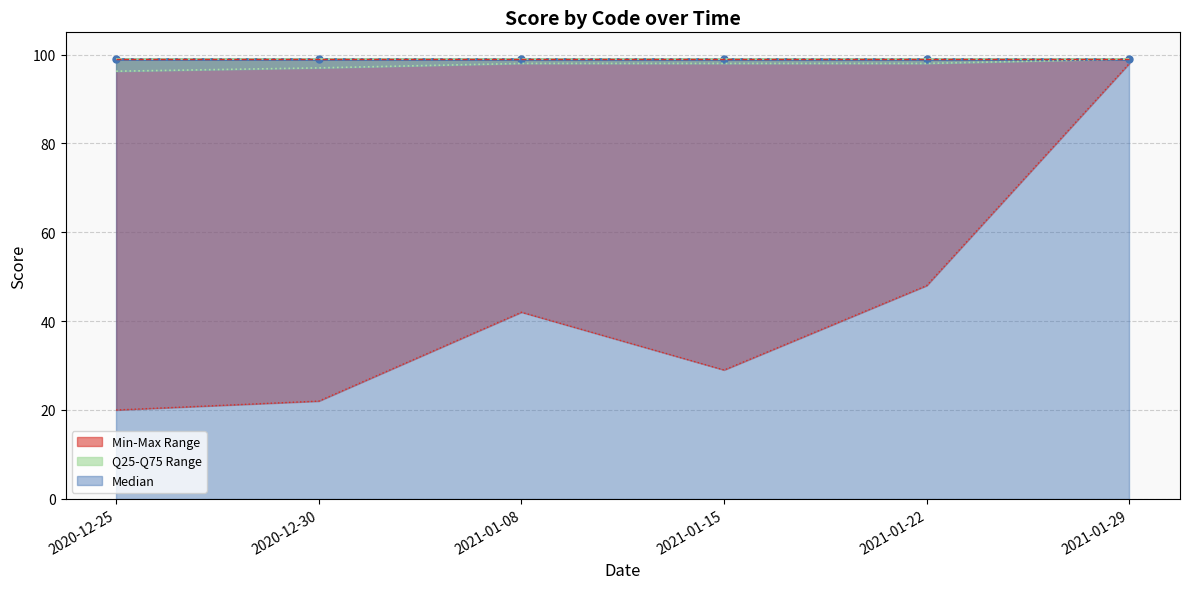

True or false: 2021-01-15 and 2021-01-29 intersect in this chart.

False